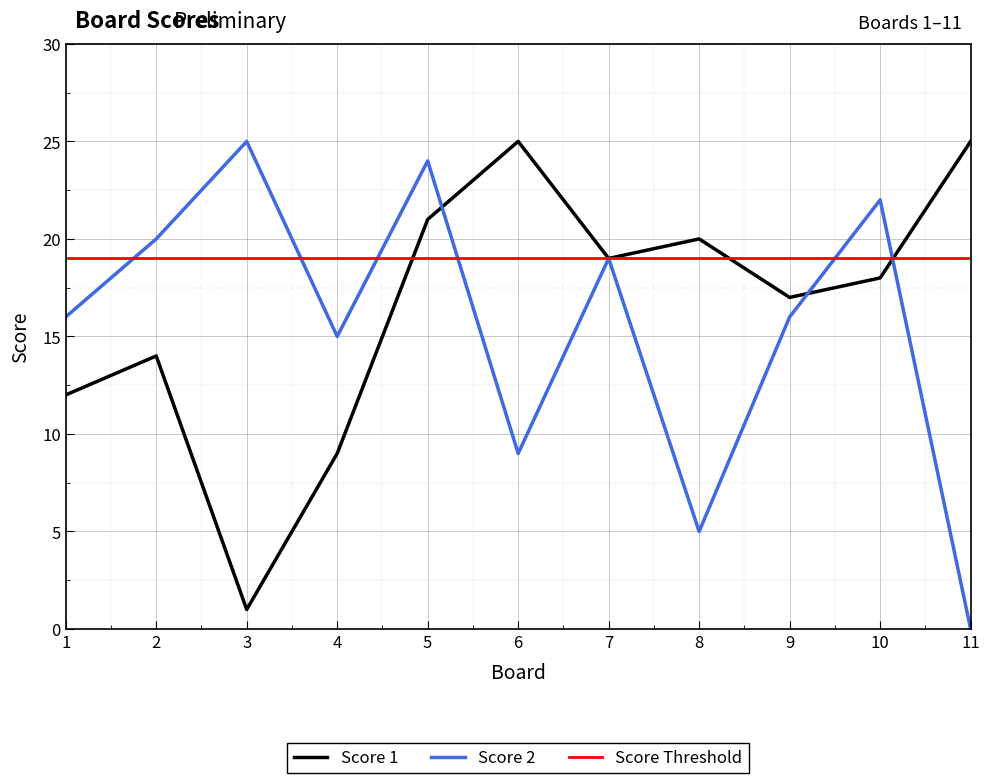

The Score 2 series shows 8 at 11. True or false?

False